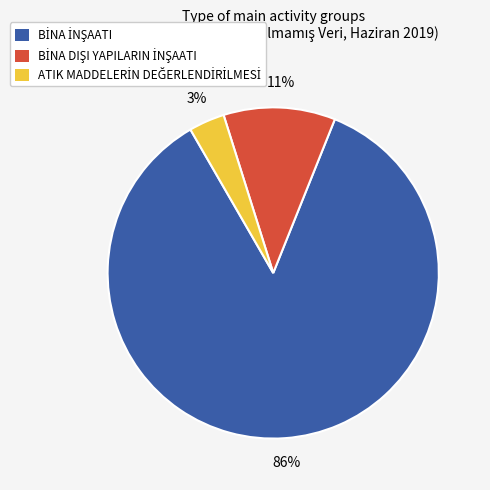

Is there any slice that represents more than half of the pie?

Yes